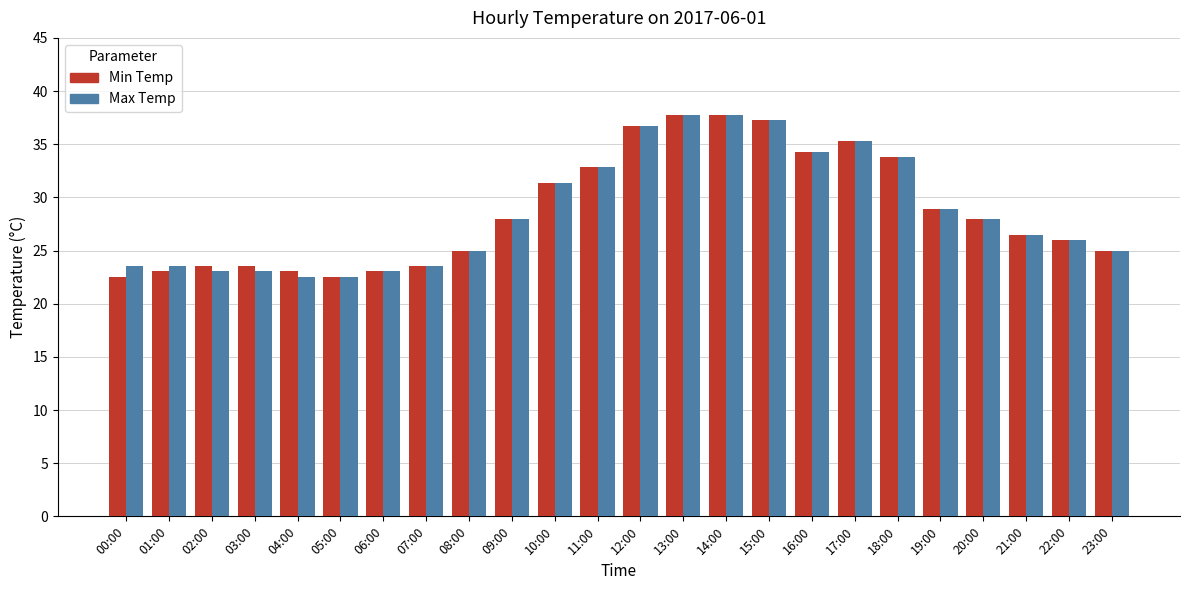

What is the difference between the highest and lowest values at 00:00?

1.0